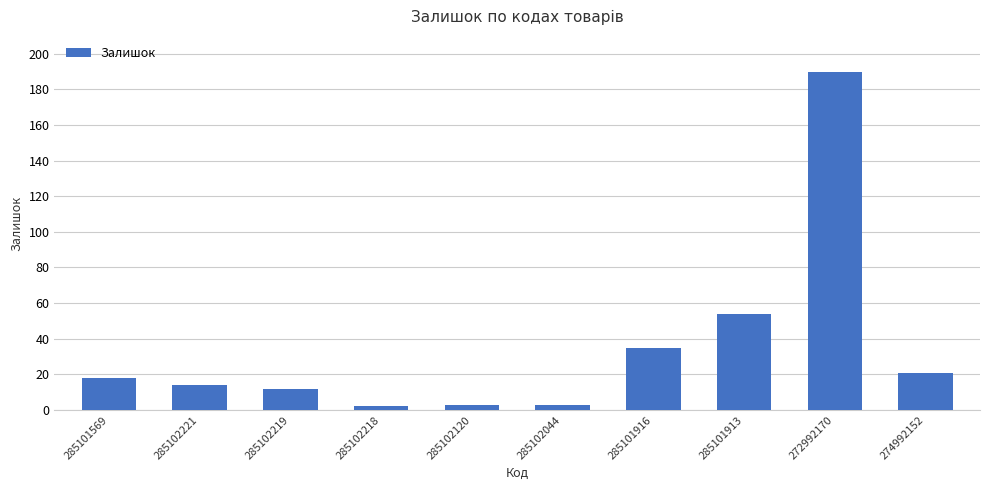

What is the ratio of the value at 272992170 to the value at 285102120?

63.3